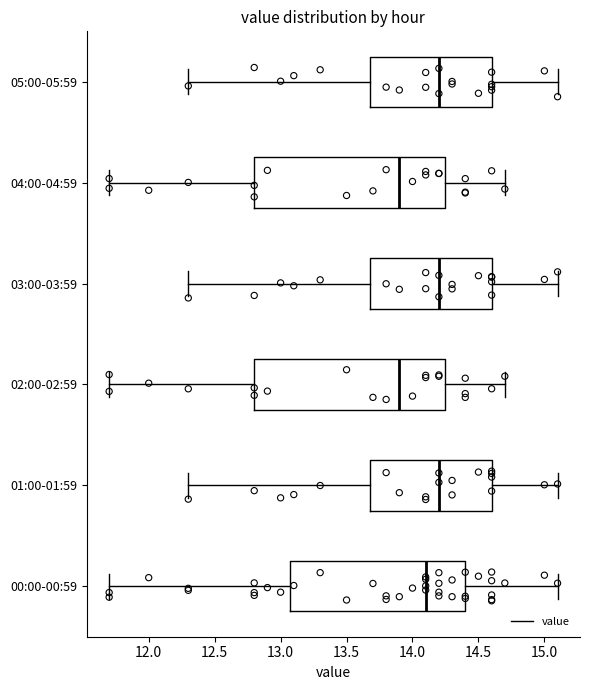

Reading bottom to top, read every box against the x-axis: the position of its median line, the range the box covers, and the ends of its whiskers. The values are not printed on the chart, so give them approximately, as read against the axis.

00:00-00:59: median 14.10, box 13.10 to 14.40, whiskers 11.70 to 15.10
01:00-01:59: median 14.20, box 13.70 to 14.60, whiskers 12.30 to 15.10
02:00-02:59: median 13.90, box 12.80 to 14.25, whiskers 11.70 to 14.70
03:00-03:59: median 14.20, box 13.70 to 14.60, whiskers 12.30 to 15.10
04:00-04:59: median 13.90, box 12.80 to 14.25, whiskers 11.70 to 14.70
05:00-05:59: median 14.20, box 13.70 to 14.60, whiskers 12.30 to 15.10